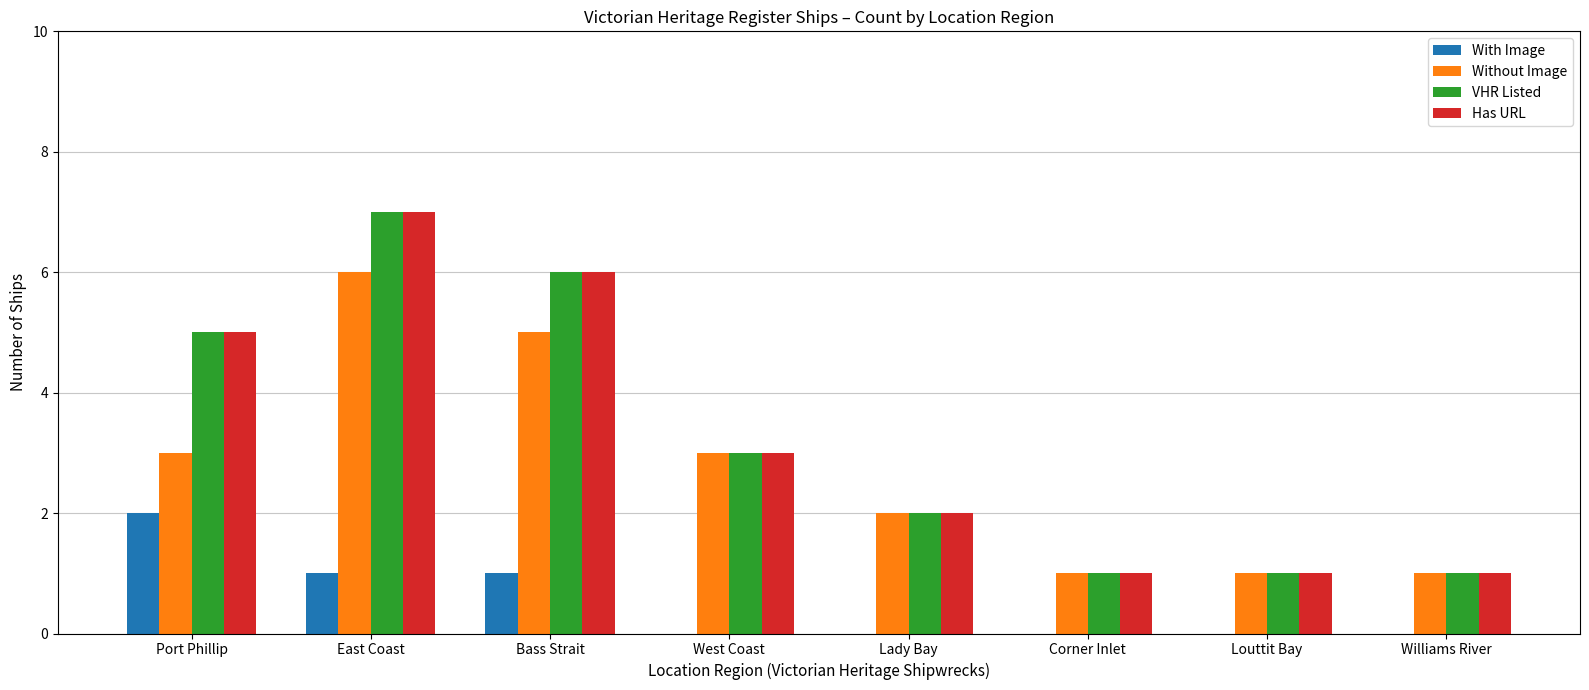

The value of With Image at Lady Bay is 0. True or false?

True